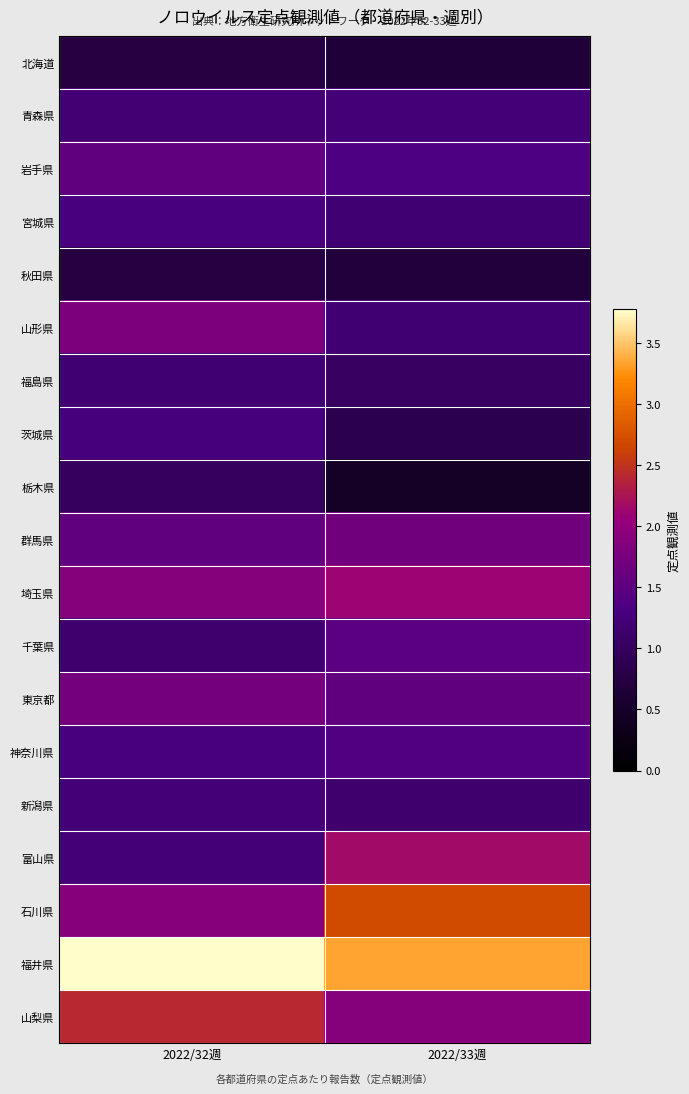

List the series in order of their peak value, highest first.

福井県, 石川県, 山梨県, 富山県, 埼玉県, 山形県, 東京都, 群馬県, 岩手県, 千葉県, 神奈川県, 宮城県, 茨城県, 青森県, 新潟県, 福島県, 栃木県, 北海道, 秋田県